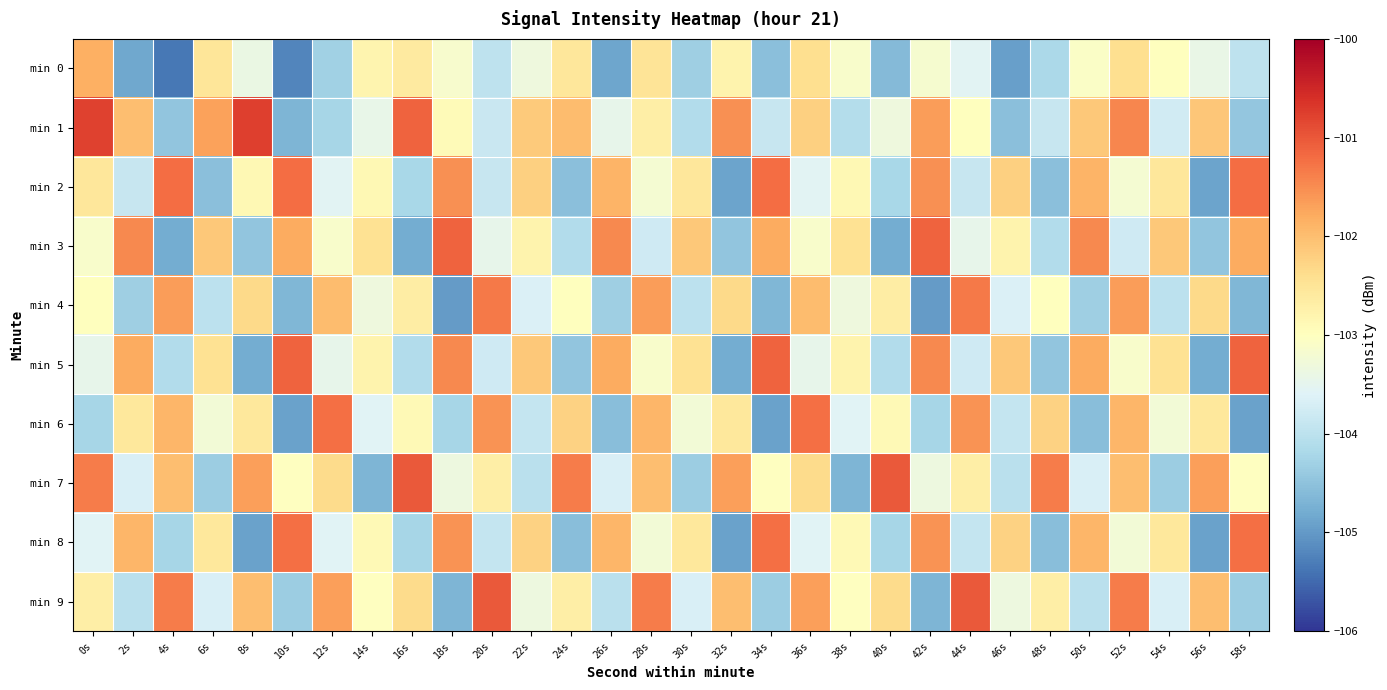

What is the spread (max minus min) of values at 12s?

3.1